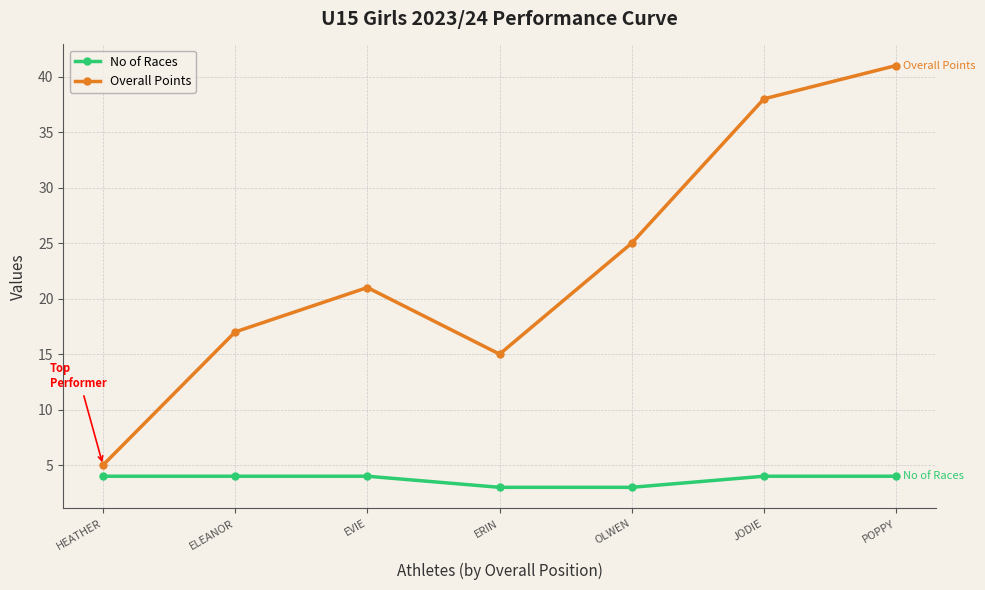

At HEATHER, list the series in order from smallest to largest.

No of Races, Overall Points